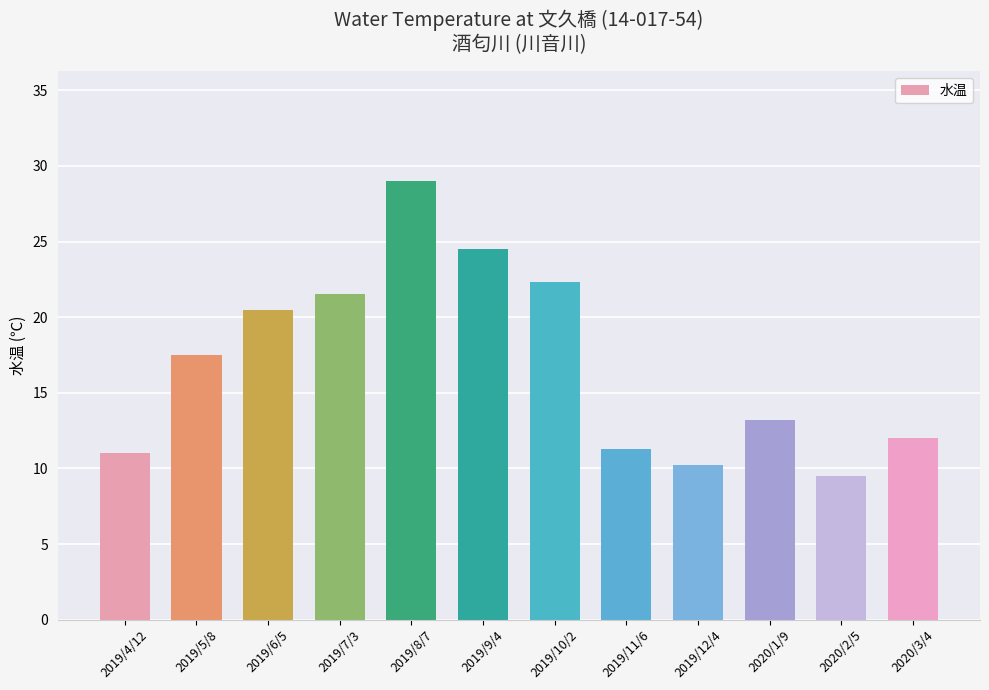

How many distinct data groups are displayed?

1